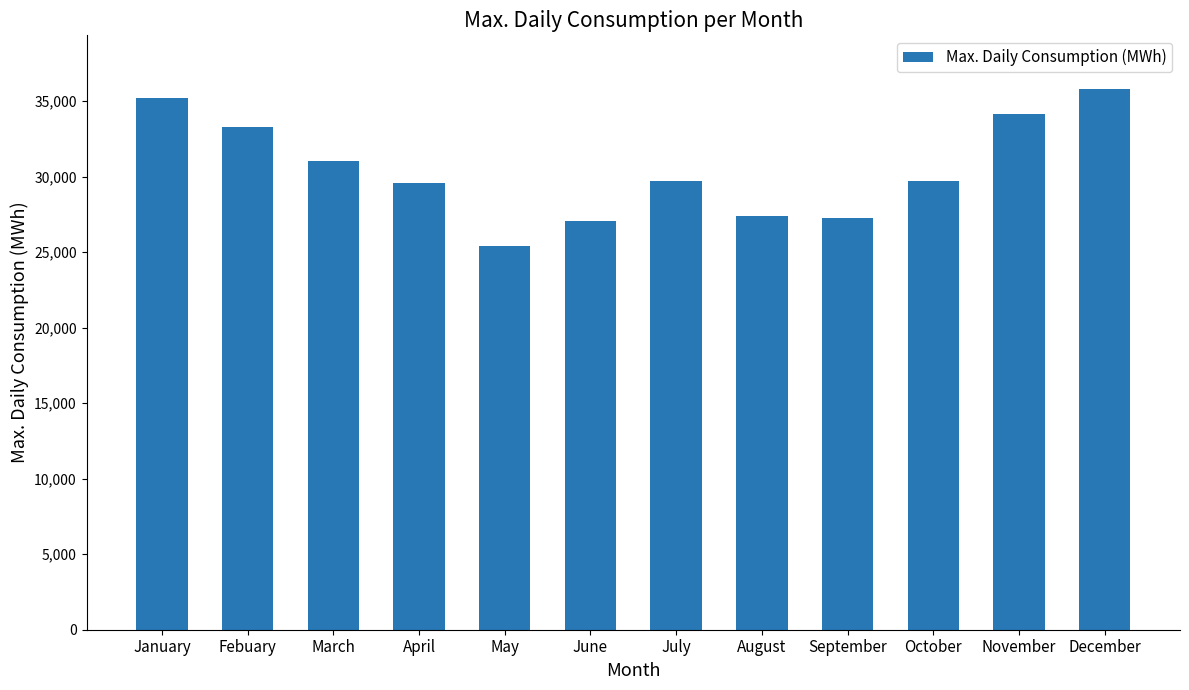

How many data points are above 29709?

6